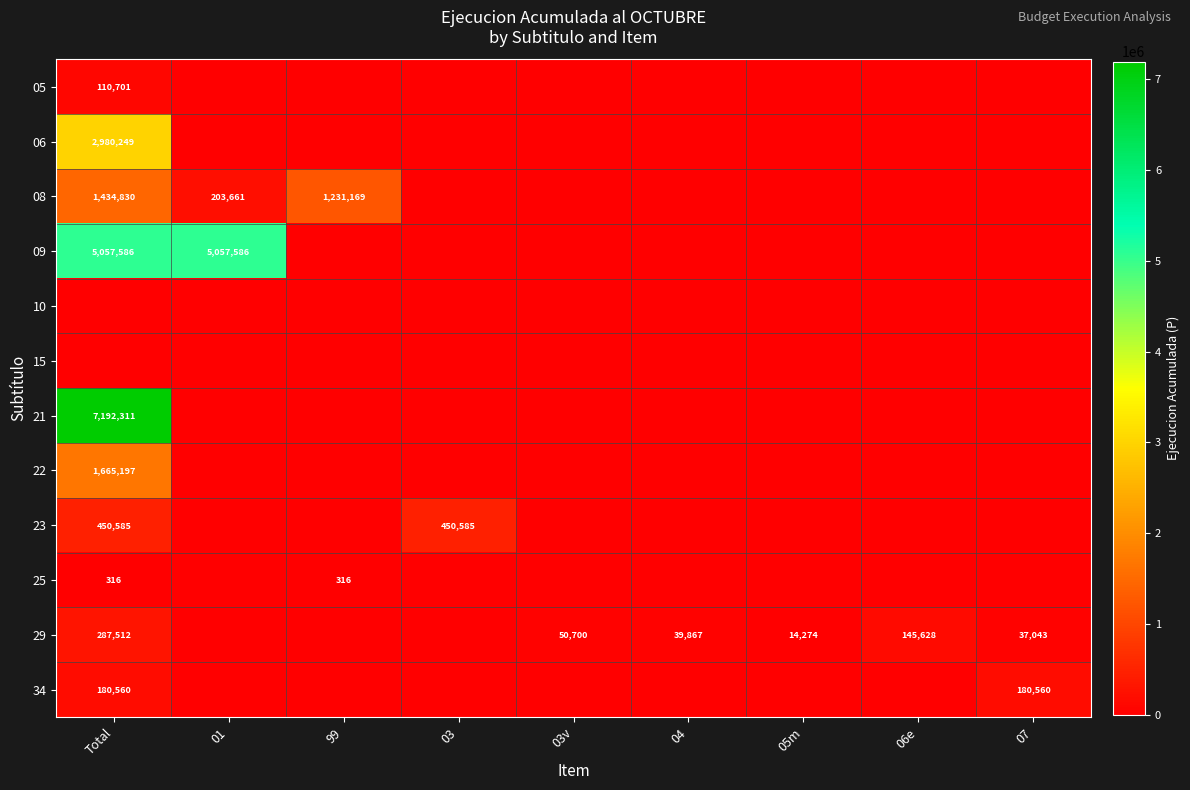

What is the difference between the highest and lowest values at 03v?

50700